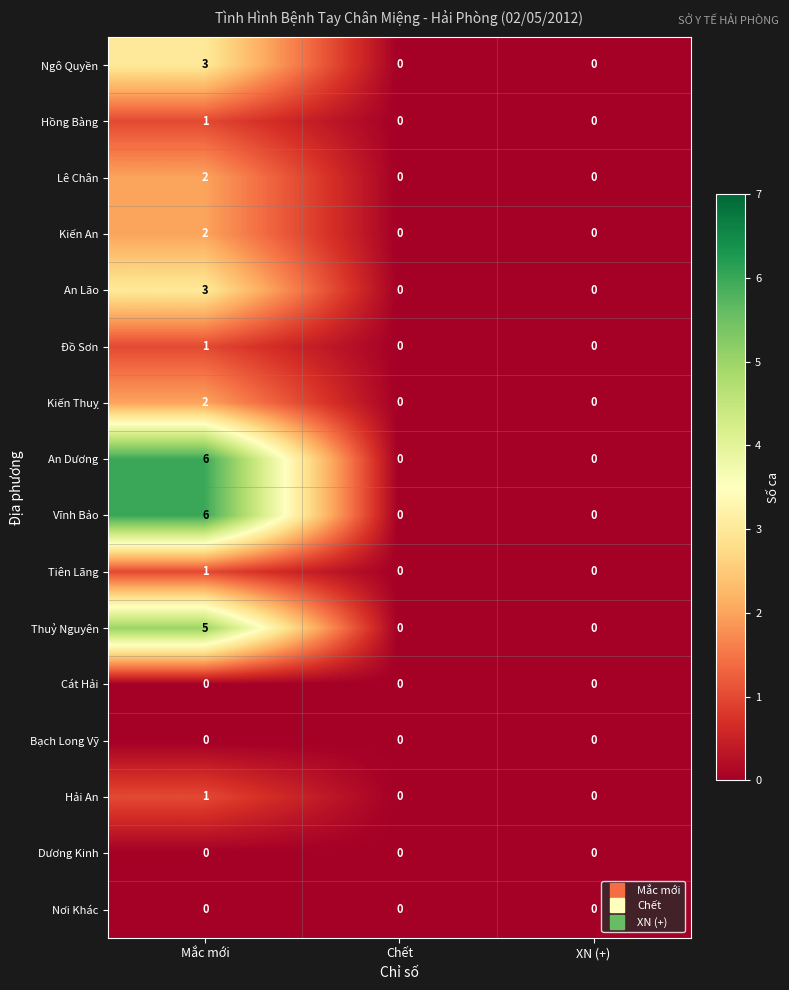

The Đồ Sơn series shows 2 at Mắc mới. True or false?

False